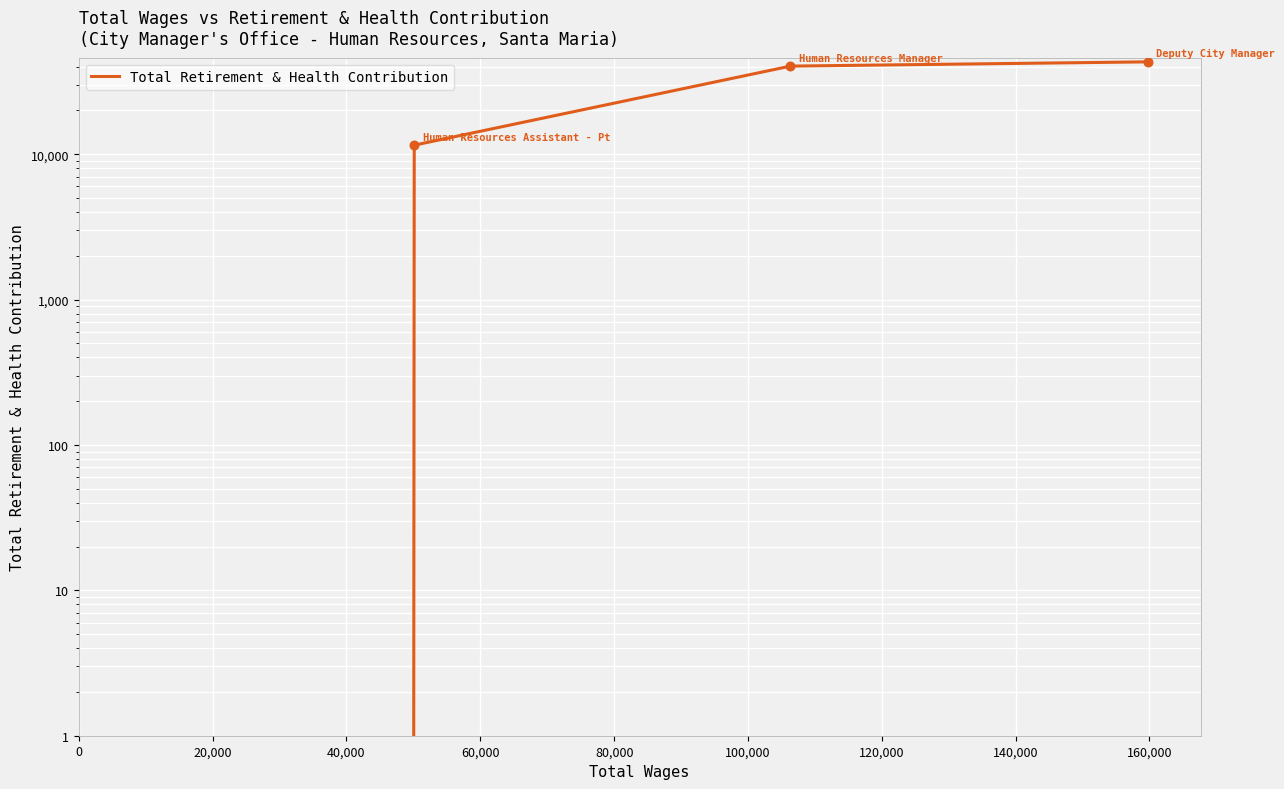

What is the change in value from 40,000 to 80,000?

+31645